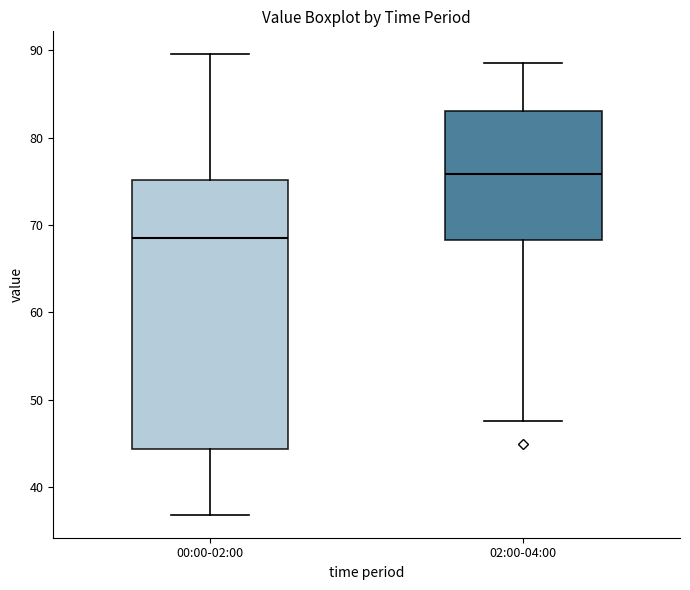

Which box is the tallest, from its lower edge to its upper edge?

00:00-02:00